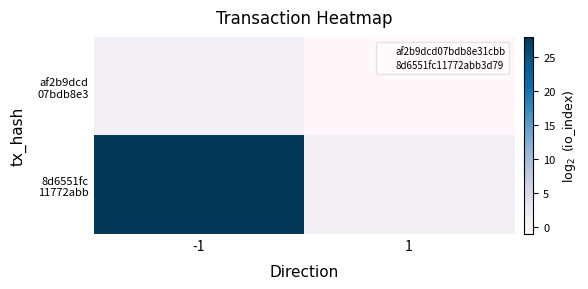

Which series changed the most between -1 and 1?

8d6551fc 11772abb